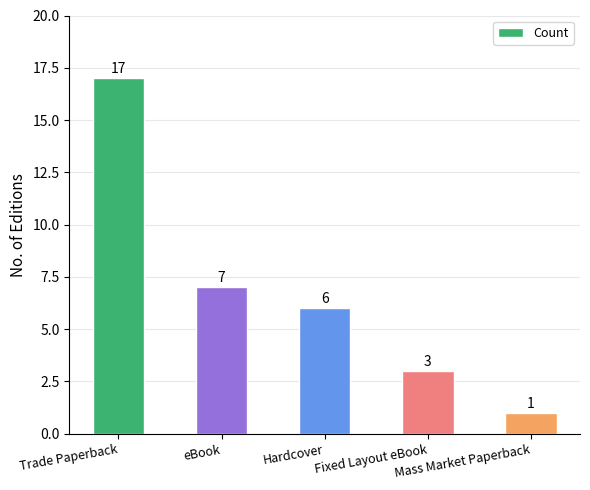

What is the label of the 1st bar from the left?

Trade Paperback